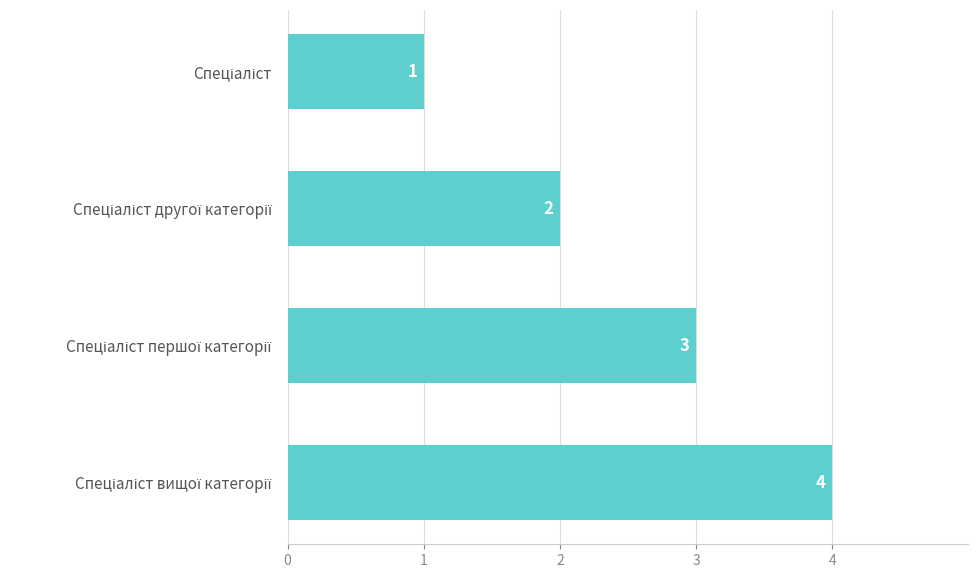

What is the sum of all values?

10